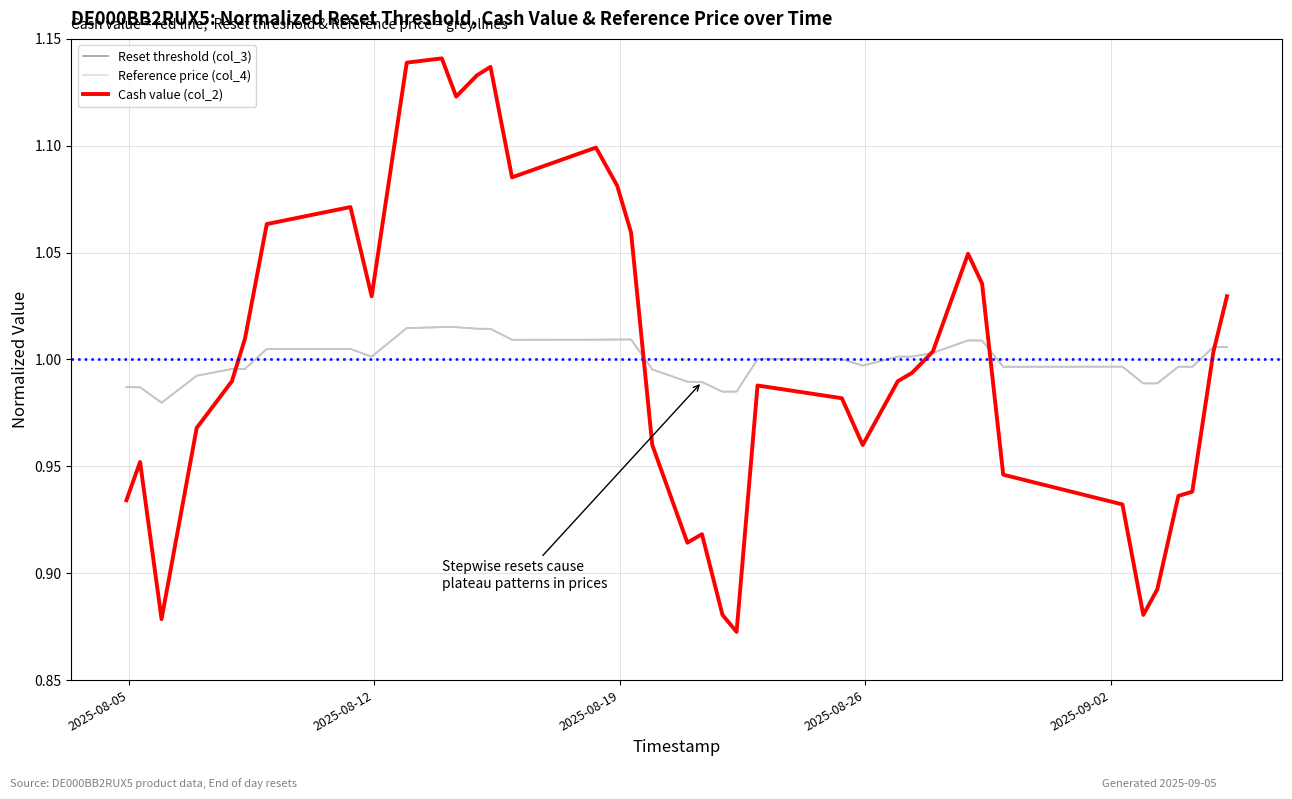

Which series has the widest spread of values?

Cash value (col_2)